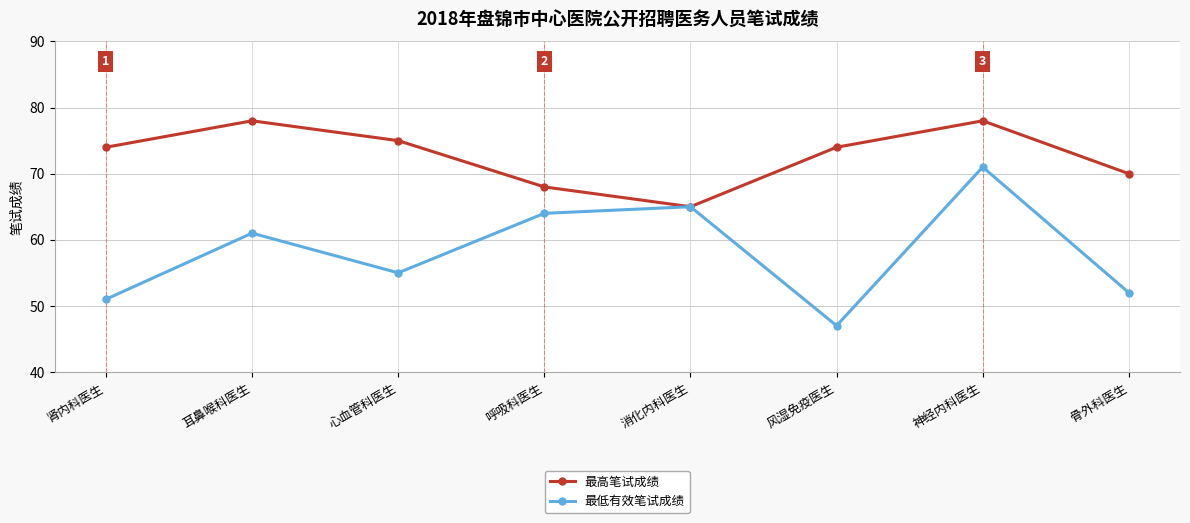

Reading right to left, extract all data points from this chart.

最高笔试成绩: 70	78	74	65	68	75	78	74
最低有效笔试成绩: 52	71	47	65	64	55	61	51